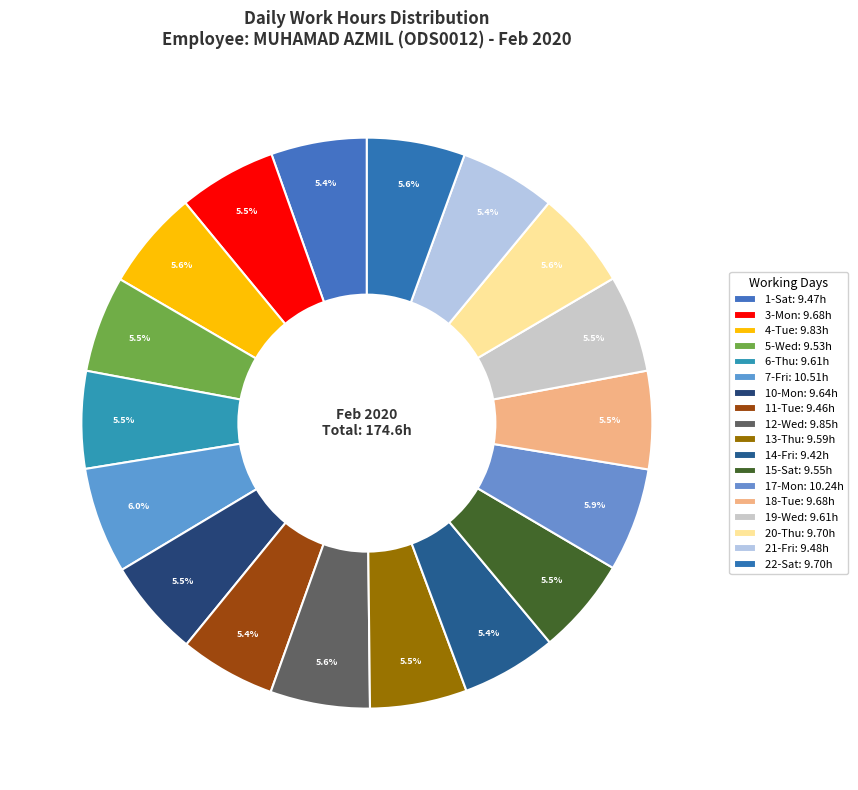

To the nearest percent, what percentage of the pie is 1-Sat?

5%